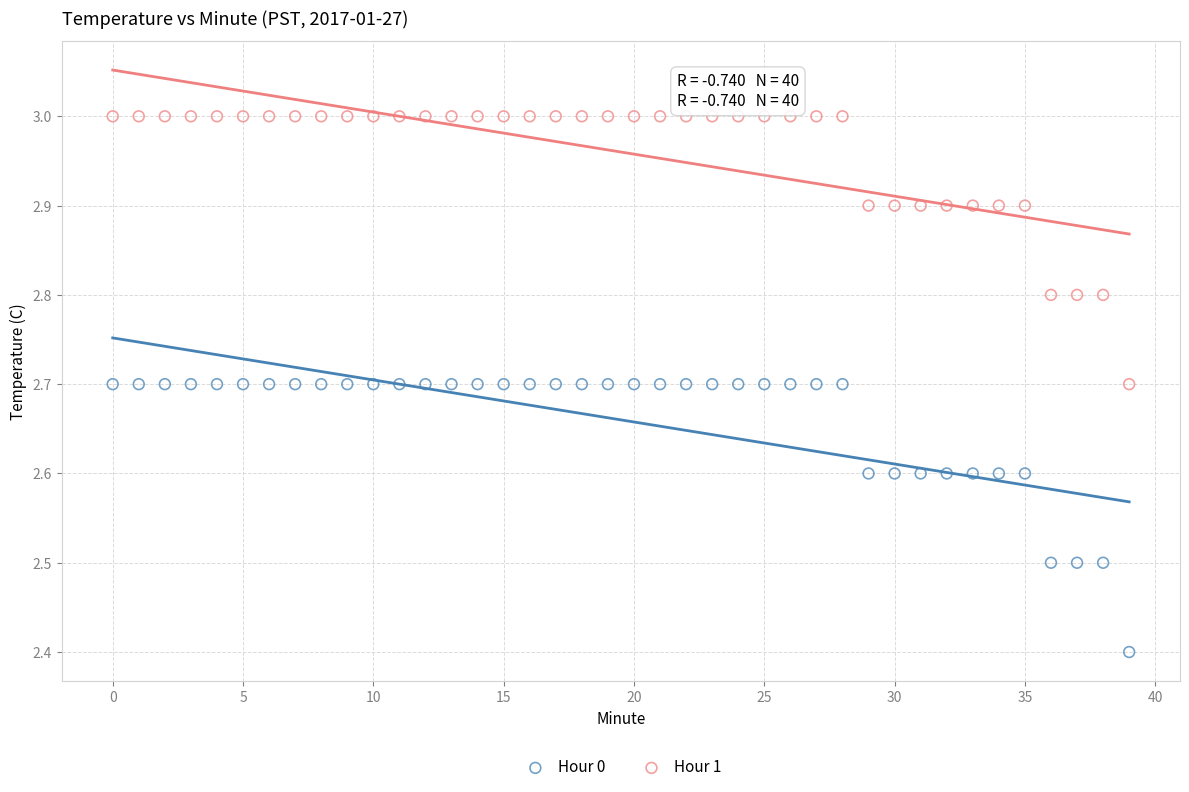

In the Hour 0 series, what Y value is closest to 2?

2.4